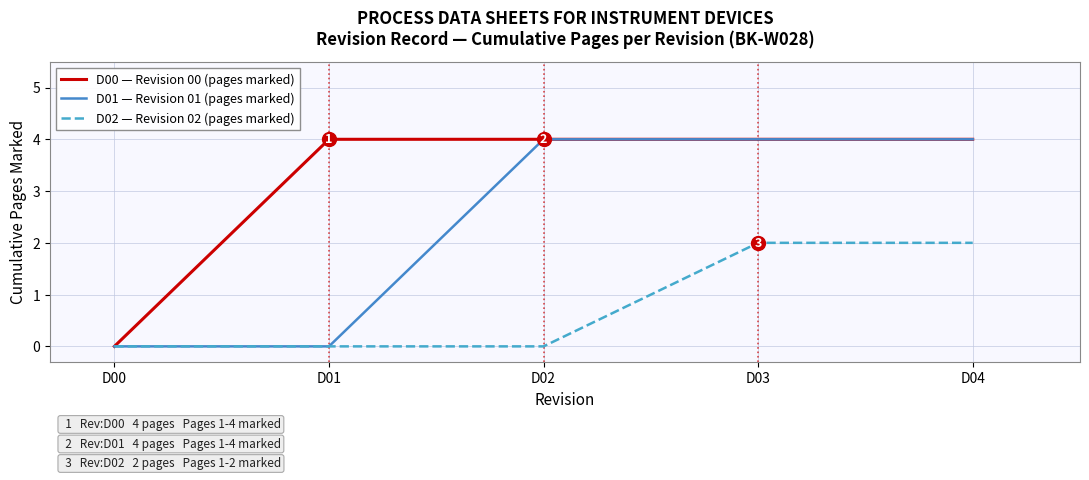

What is the total value across all series at D02?

8